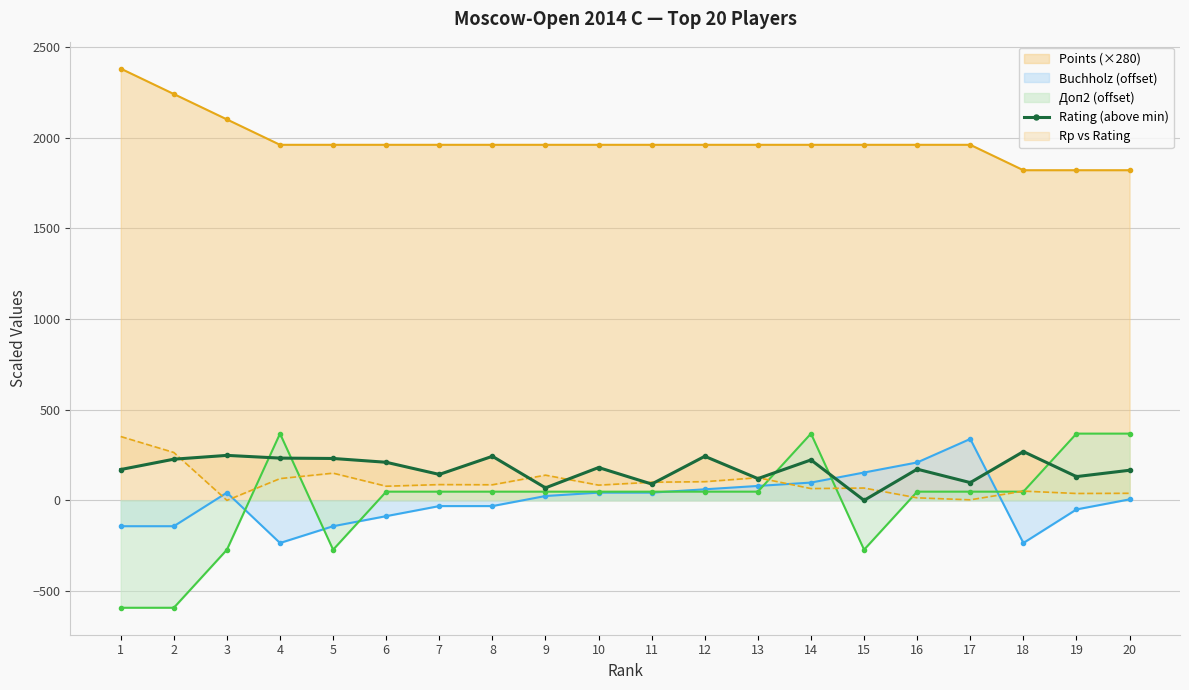

The value of Доп2 (offset) at 5 is -272.0. True or false?

True